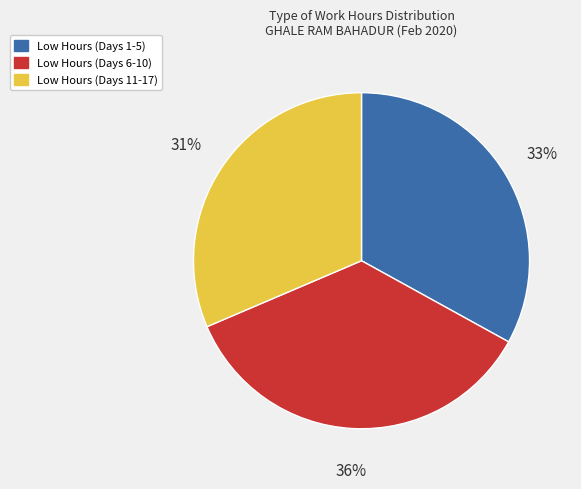

True or false: Low Hours (Days 11-17) accounts for 38% of the total.

False